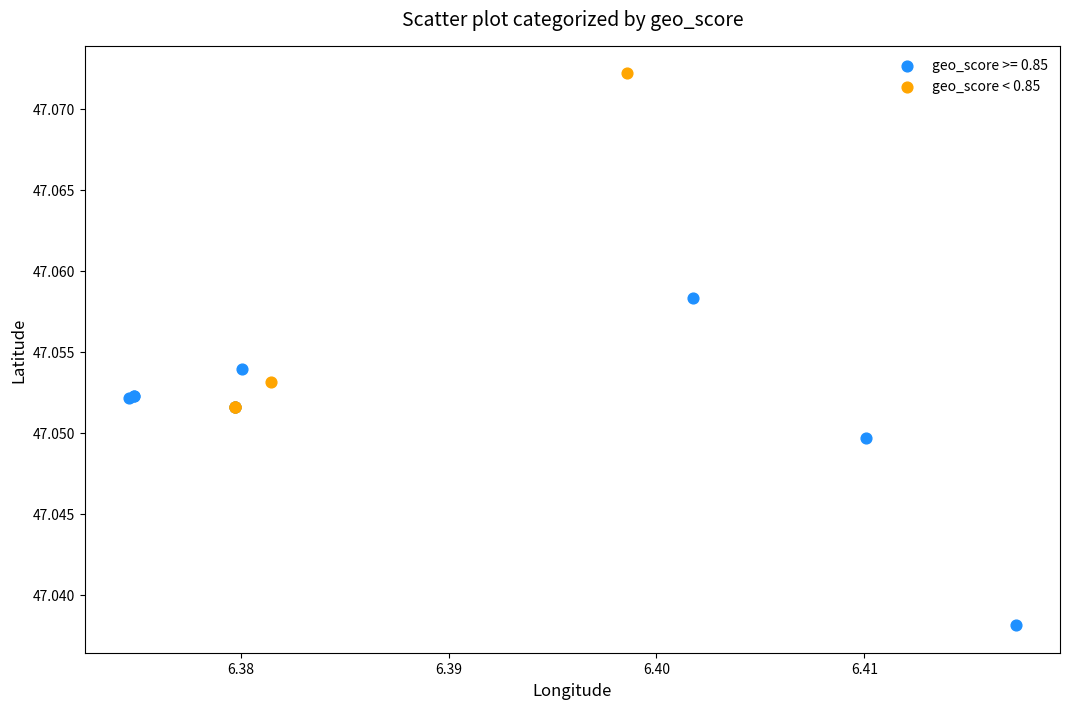

Which series reaches the maximum Y coordinate?

geo_score < 0.85